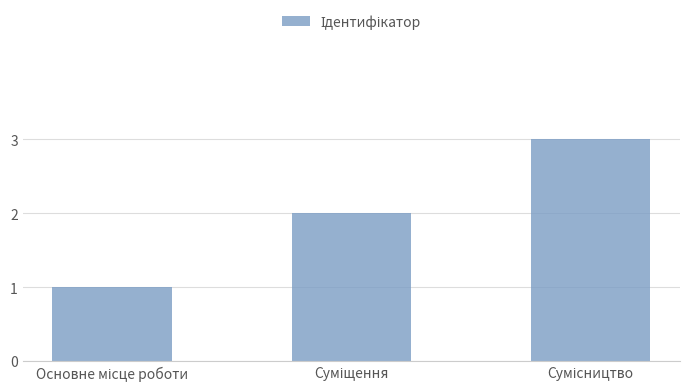

Are the bars grouped side by side (vs. stacked)?

No